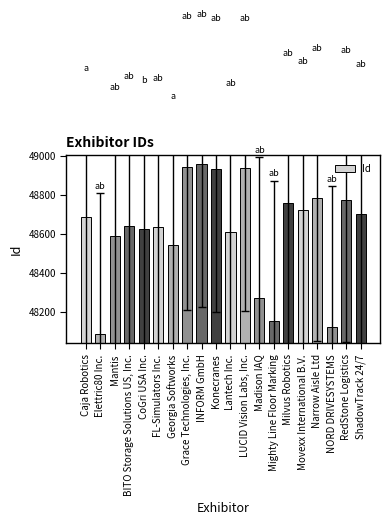

At which label is the value closest to 48521?

Georgia Softworks